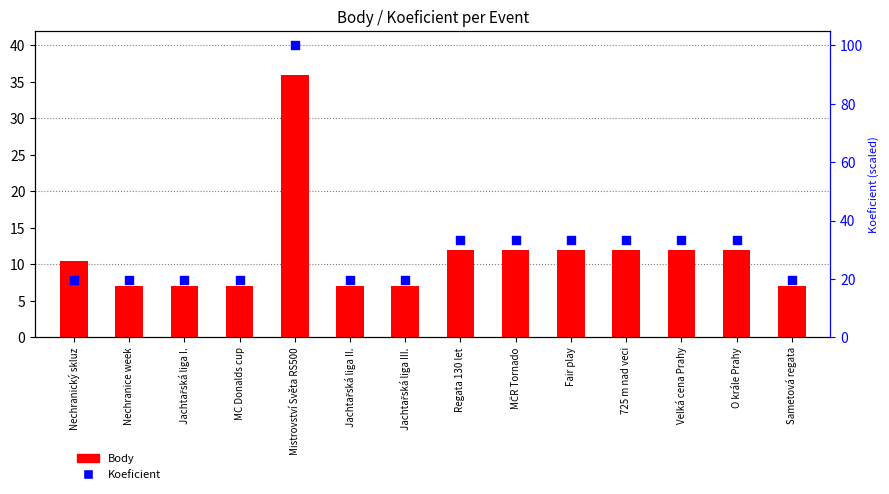

Which series reaches the maximum Y coordinate?

Koeficient